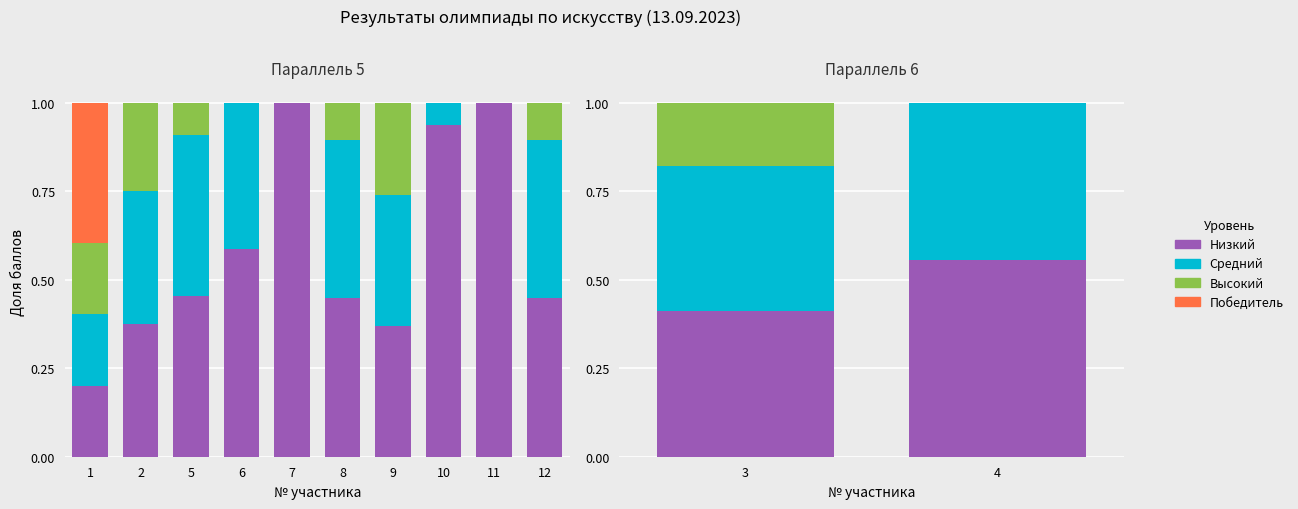

Count the Победитель values in the range 0 to 1.

10